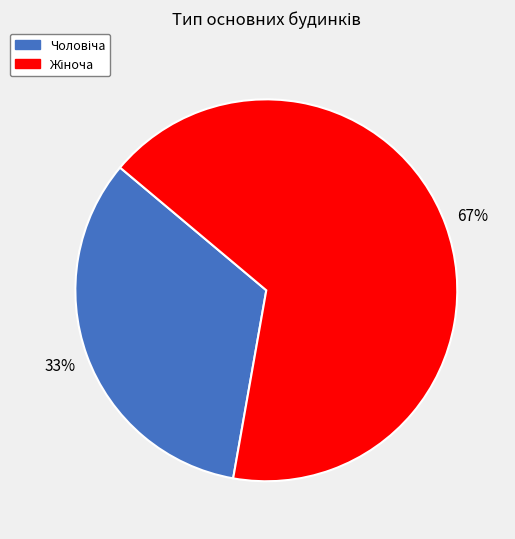

Is there any slice that represents more than half of the pie?

Yes